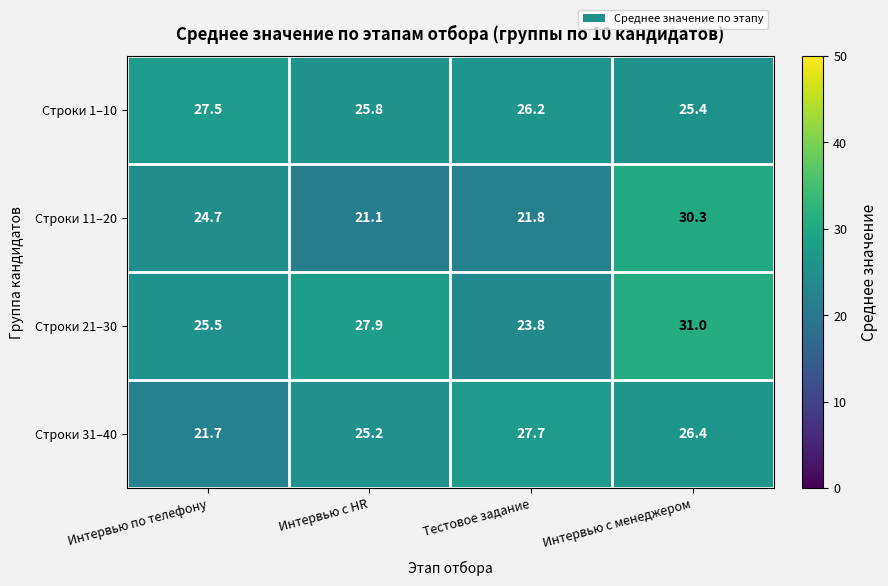

At which category is the sum across all series the highest?

Интервью с менеджером